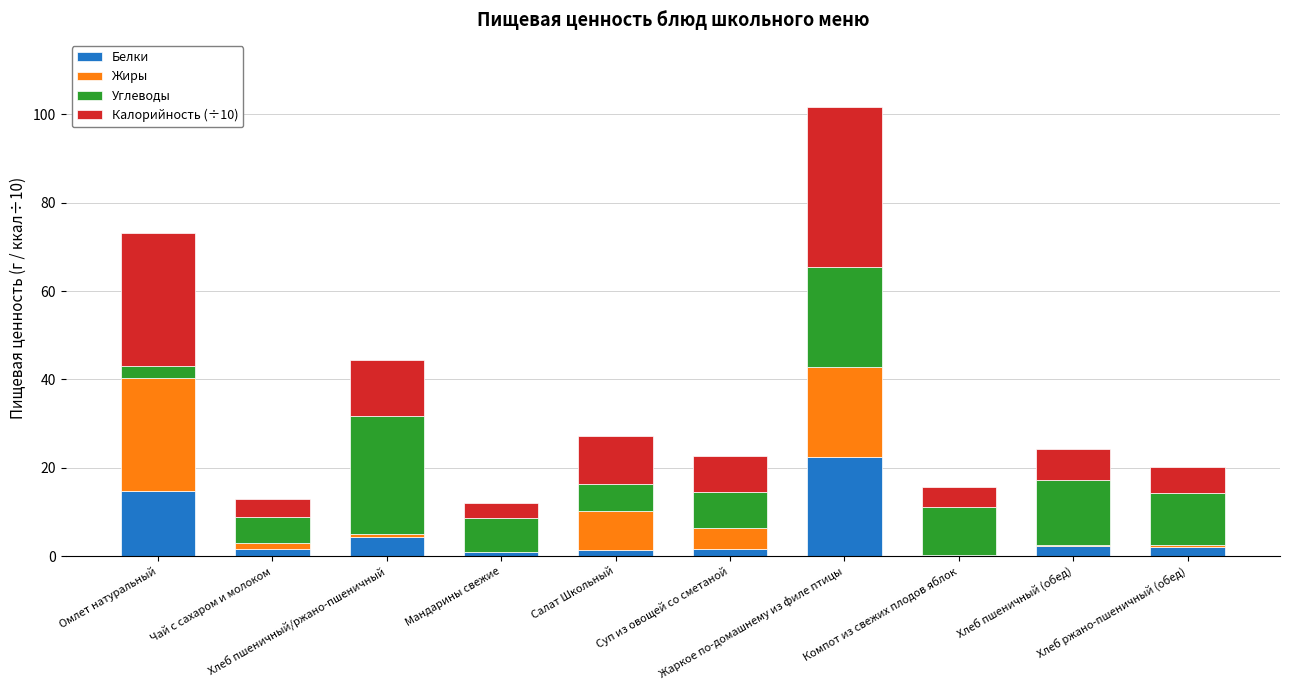

What is the maximum value for Белки?

22.5